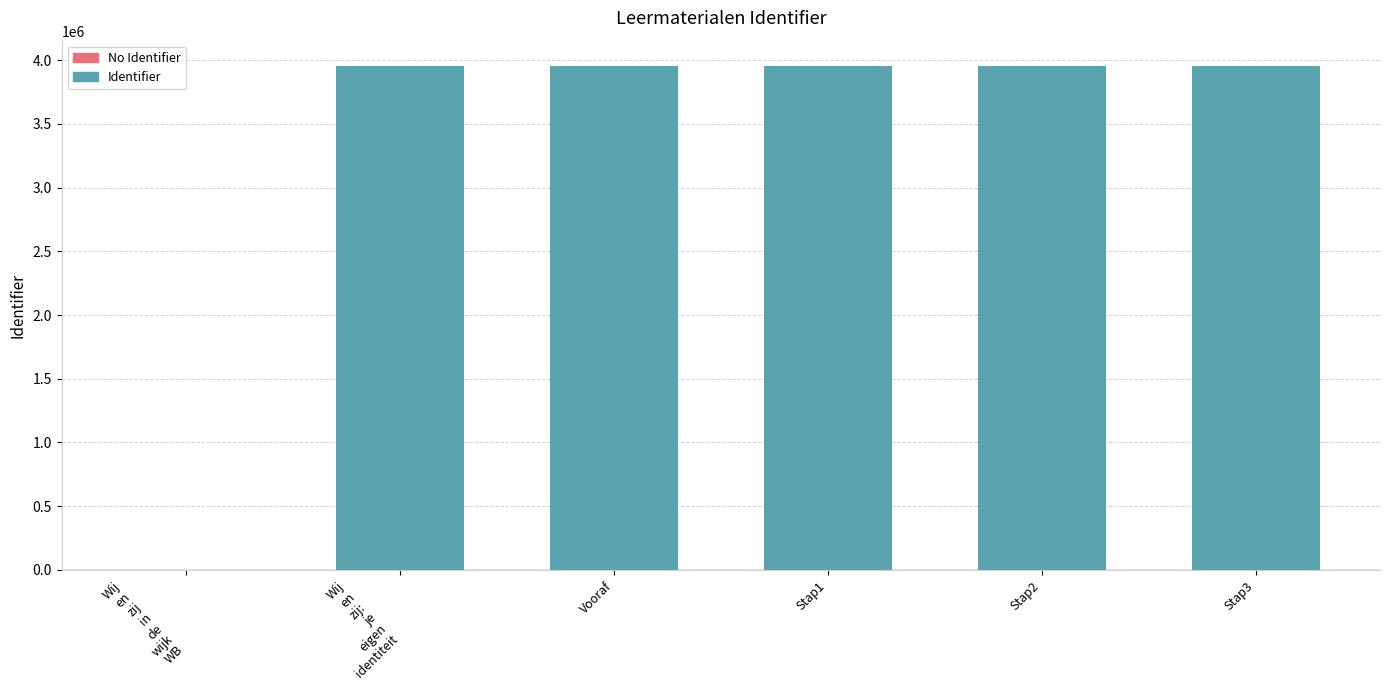

What is the maximum value shown in the chart?

3954742